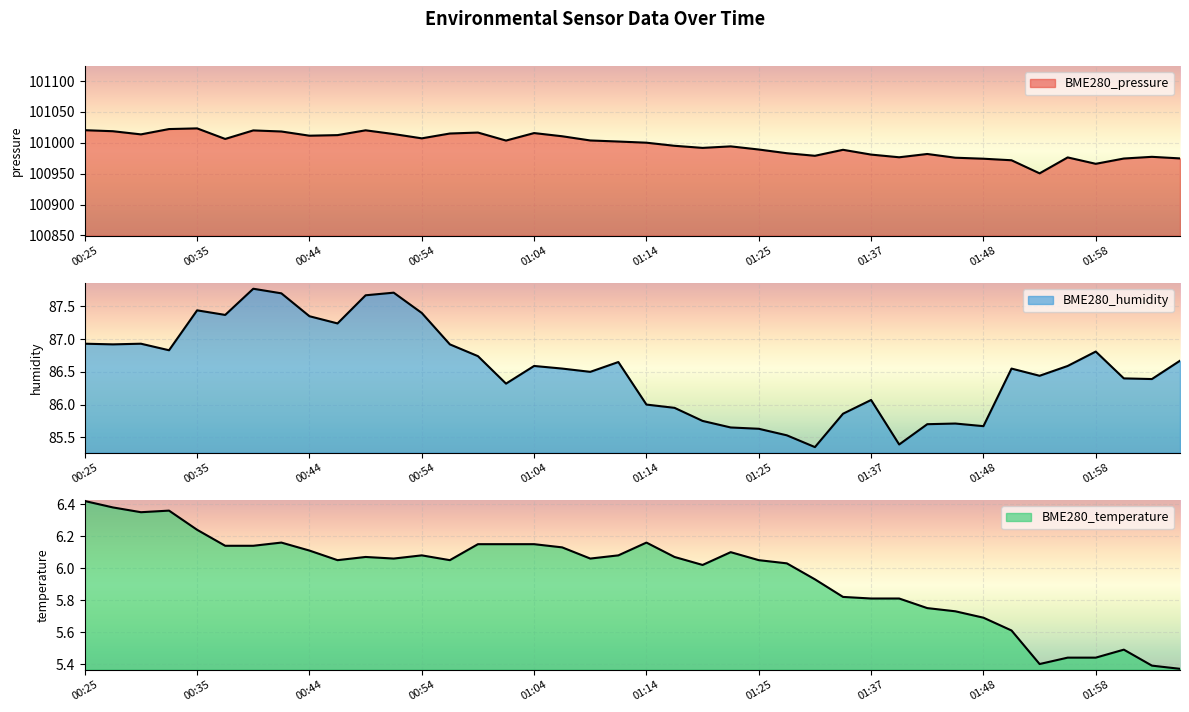

What is the difference between the BME280_humidity values at 01:09 and 01:20?

0.8